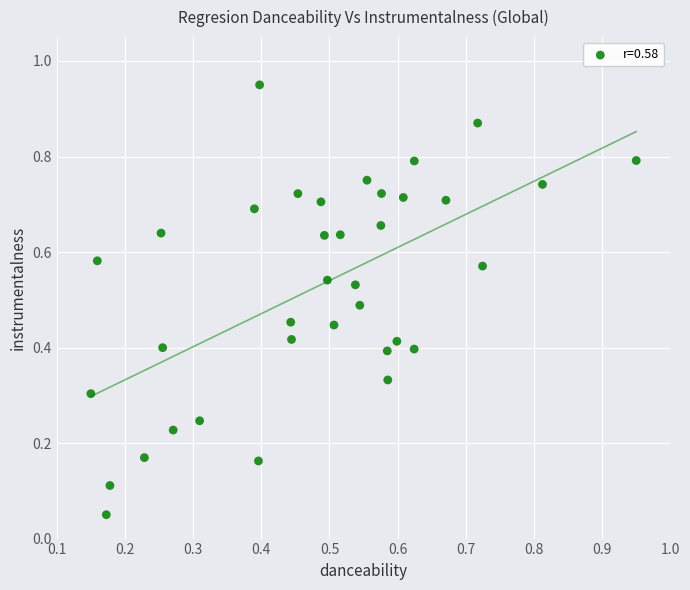

How many points are shown in the scatter plot?

36